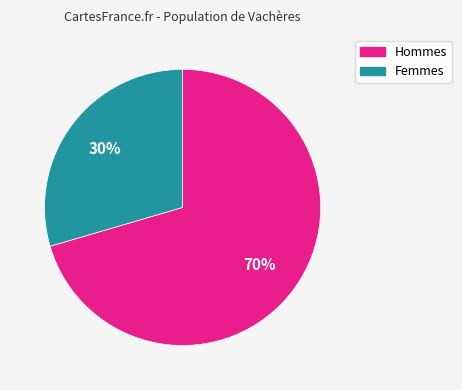

Rank the categories by value from lowest to highest.

Femmes, Hommes